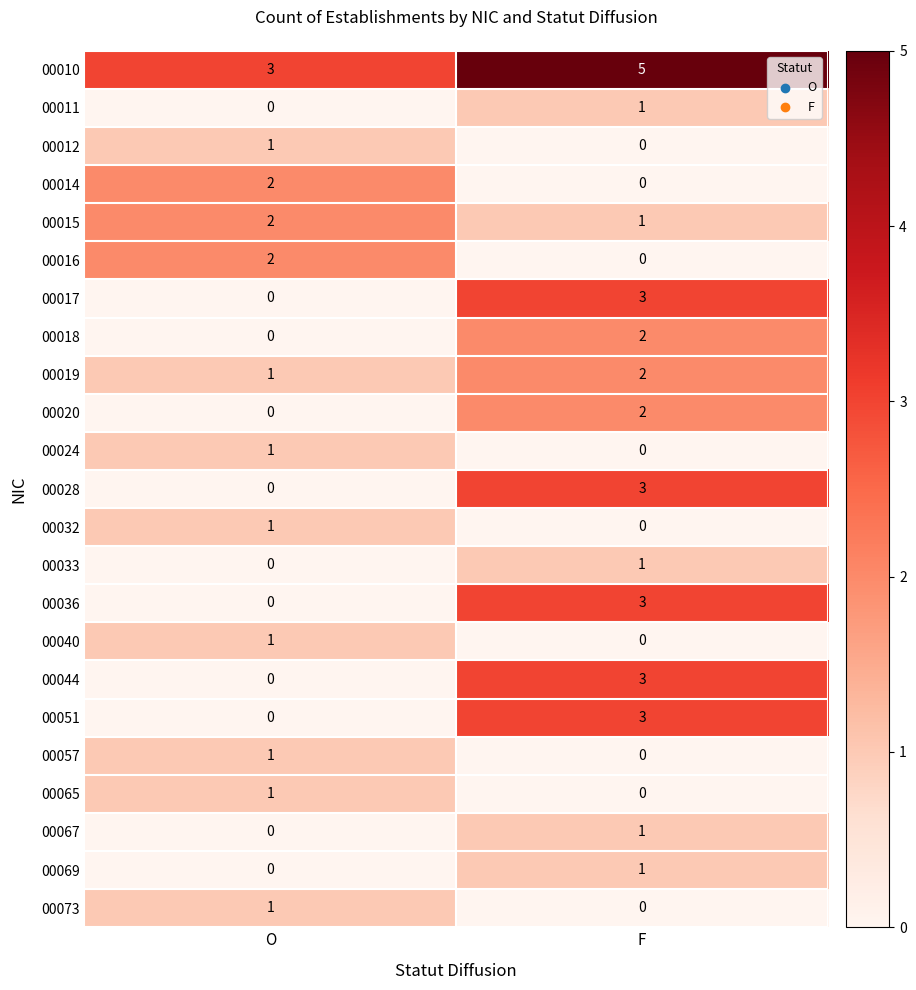

Where is 00069 nearest to the value 0?

O